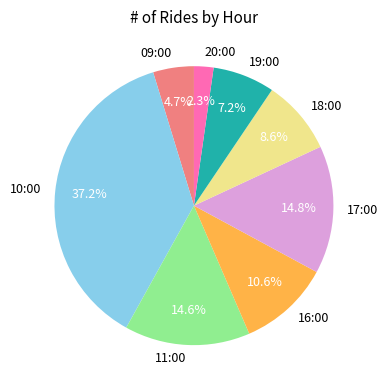

What percentage is the 16:00 slice, to the nearest percent?

11%